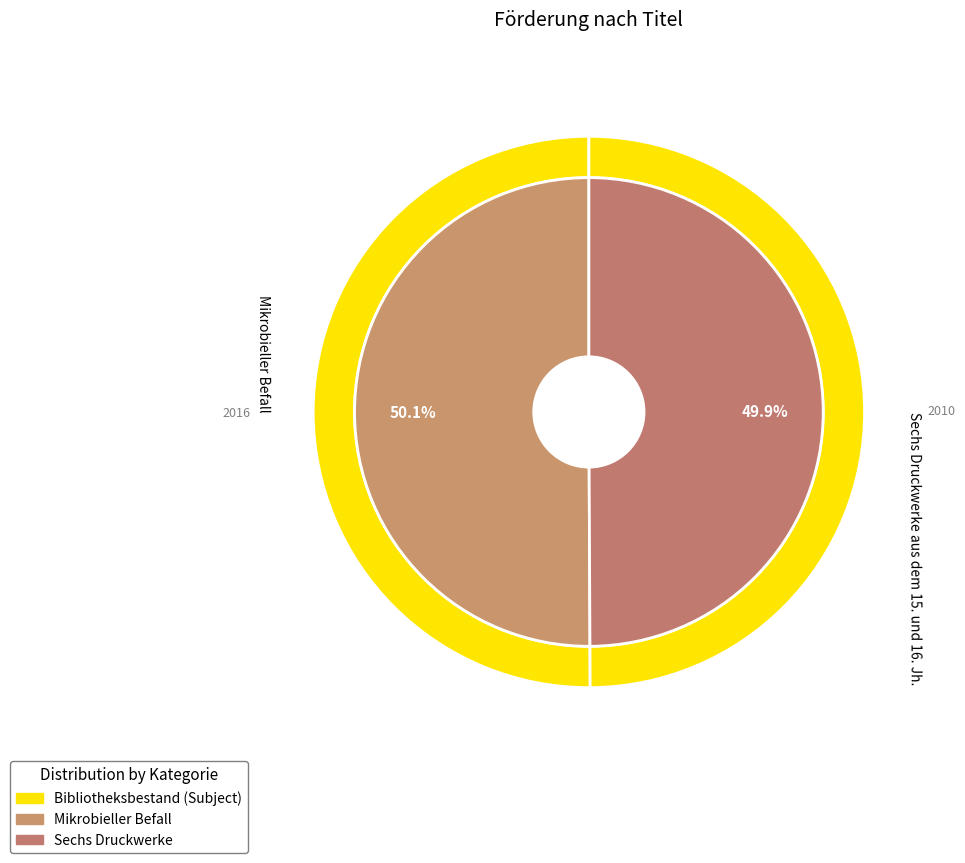

Does any single category account for the majority?

Yes